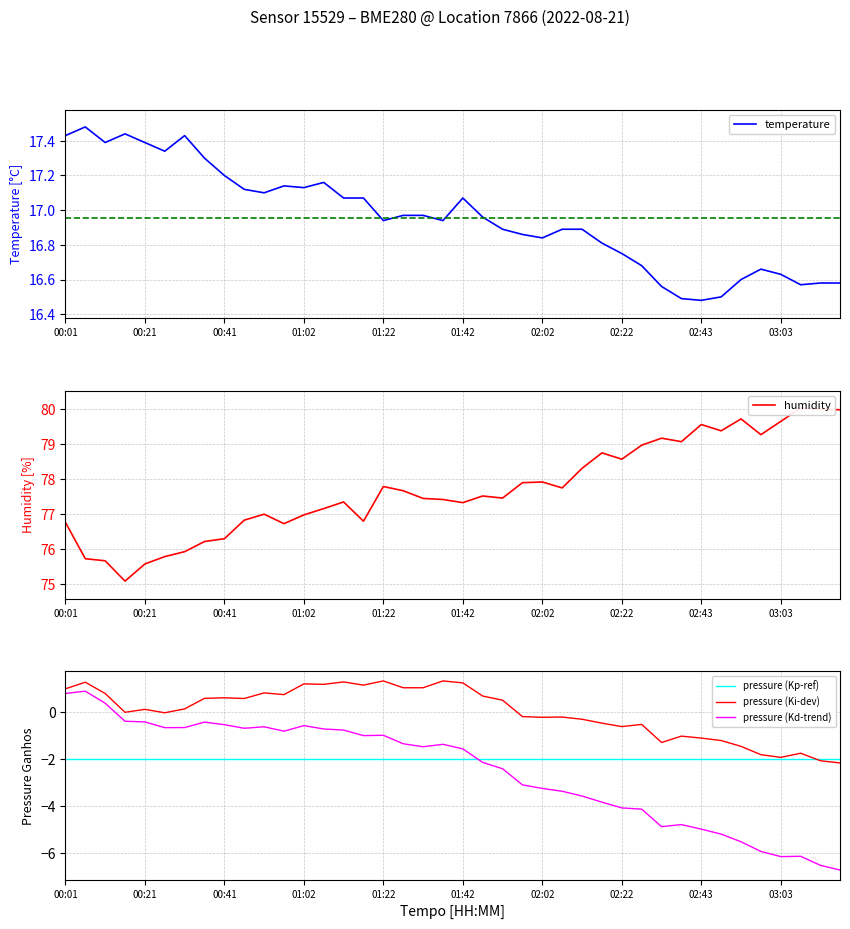

Does the chart have visible grid lines?

Yes